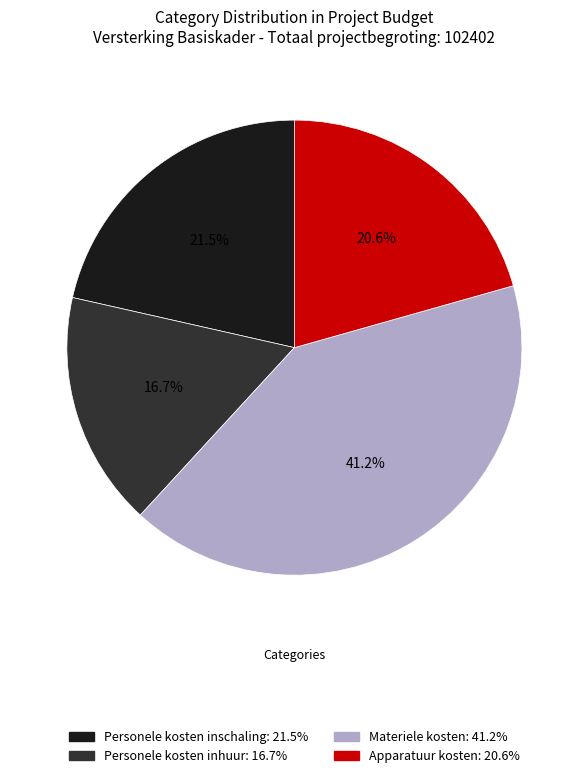

The Apparatuur kosten slice represents 12% of the pie. True or false?

False